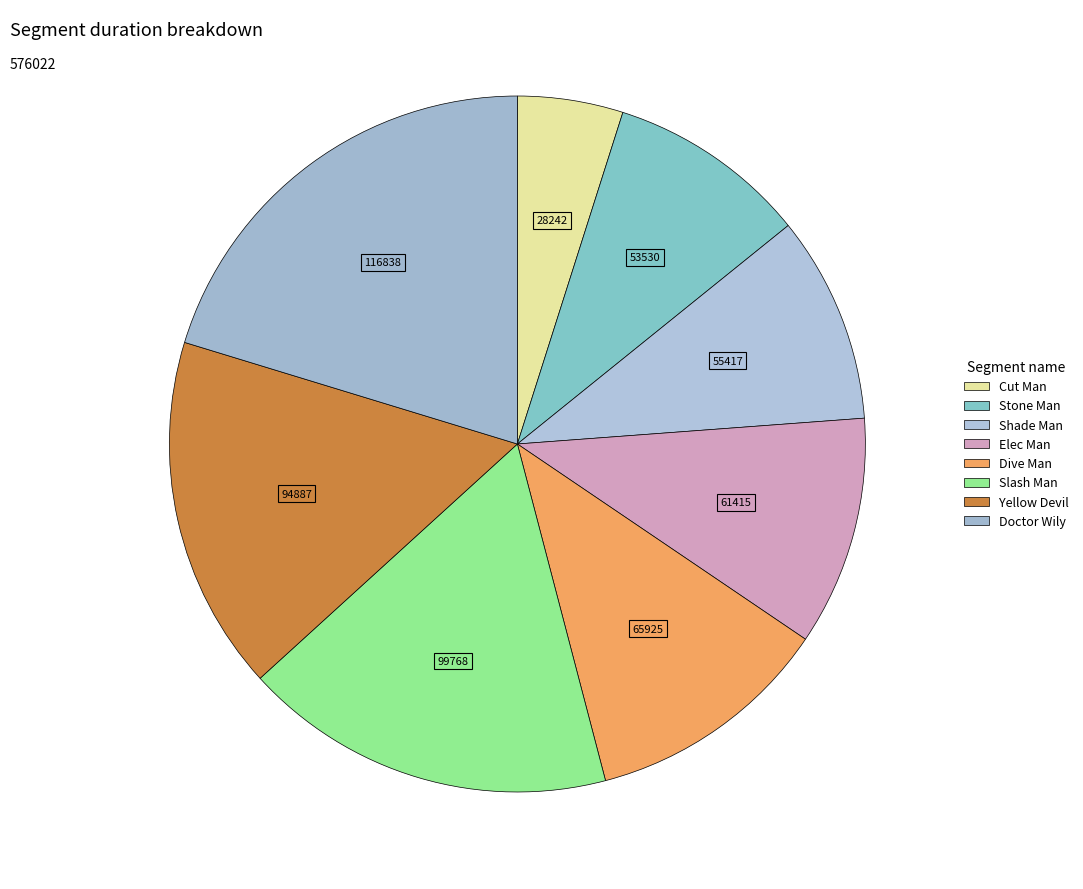

What percentage is the Shade Man slice, to the nearest percent?

10%